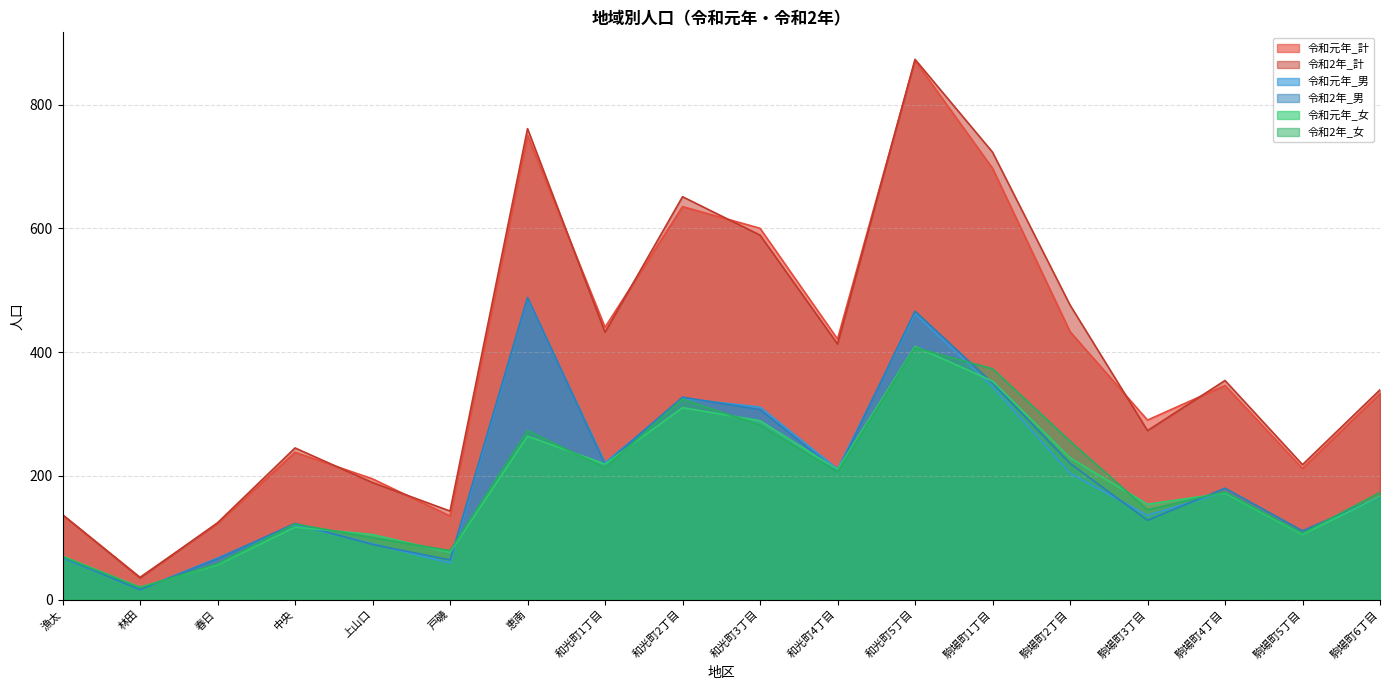

The value of 令和元年_男 at 和光町5丁目 is 462. True or false?

True